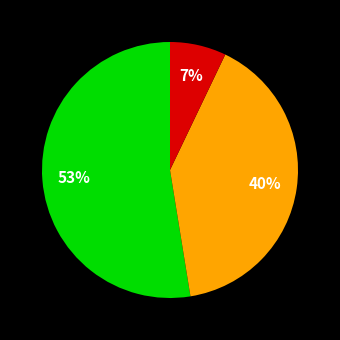

Is there a majority slice in this chart?

Yes